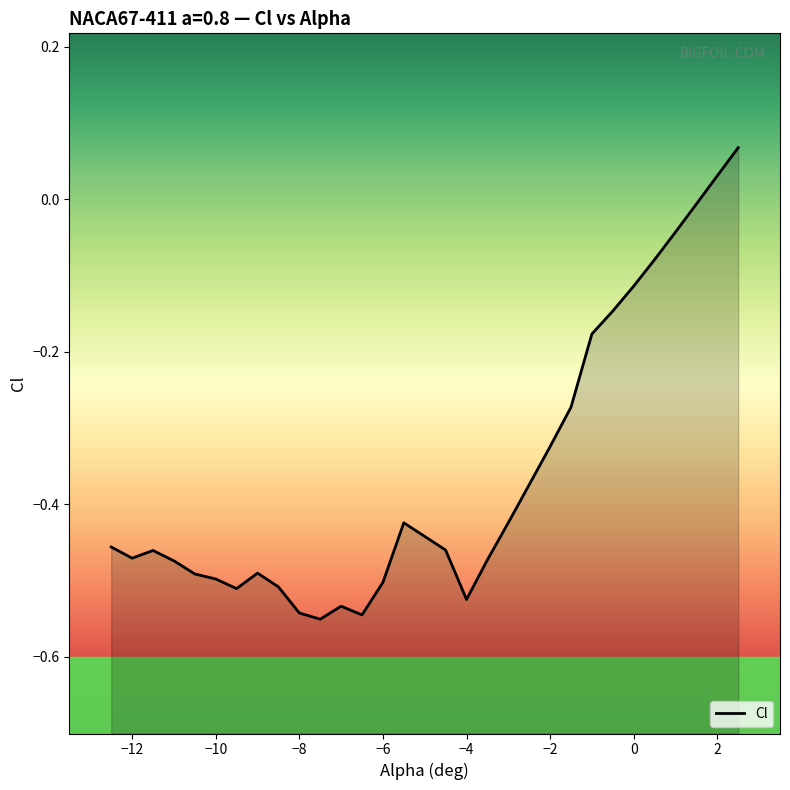

At which label is the value closest to 0?

1.5